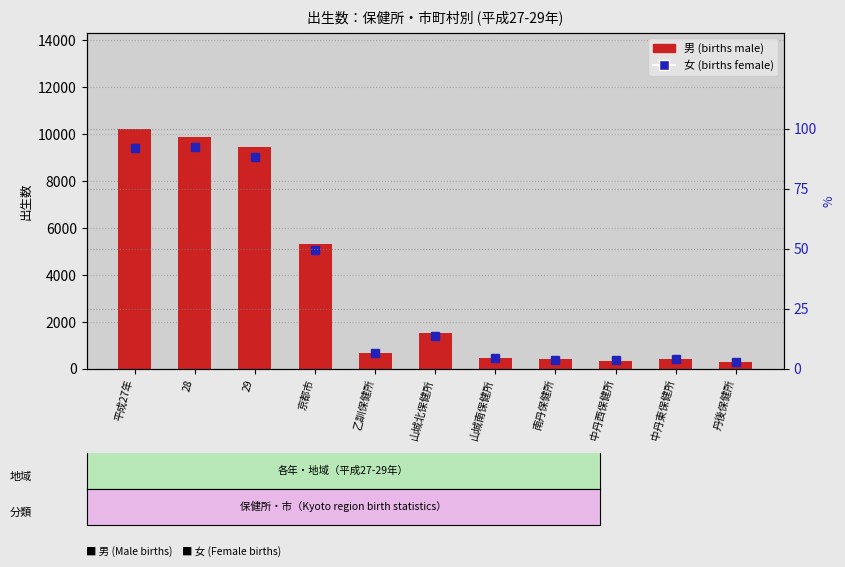

What position from the left is 中丹西保健所?

9